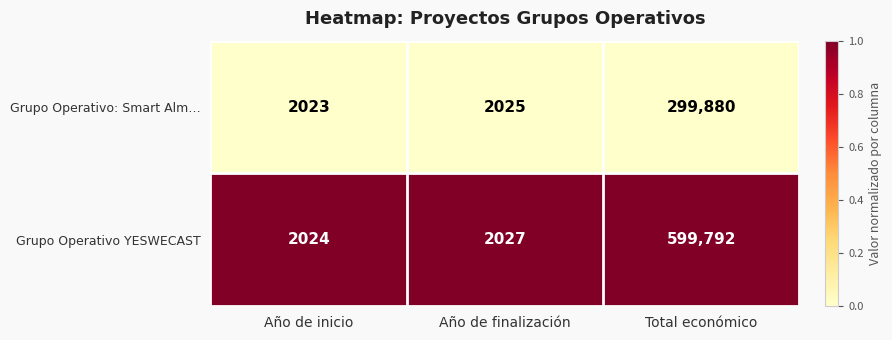

Which series changed the most between Año de inicio and Total económico?

Grupo Operativo YESWECAST